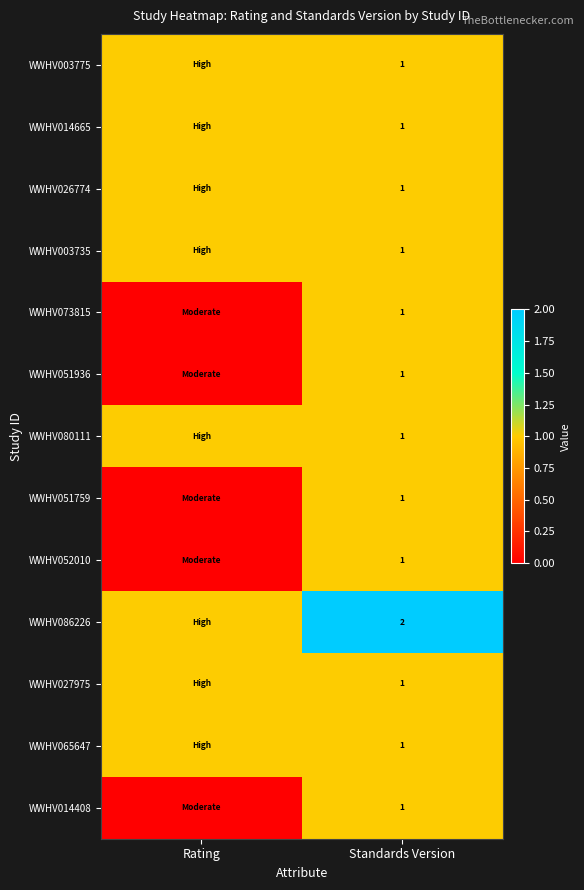

What is the total value across all series at Standards Version?

14